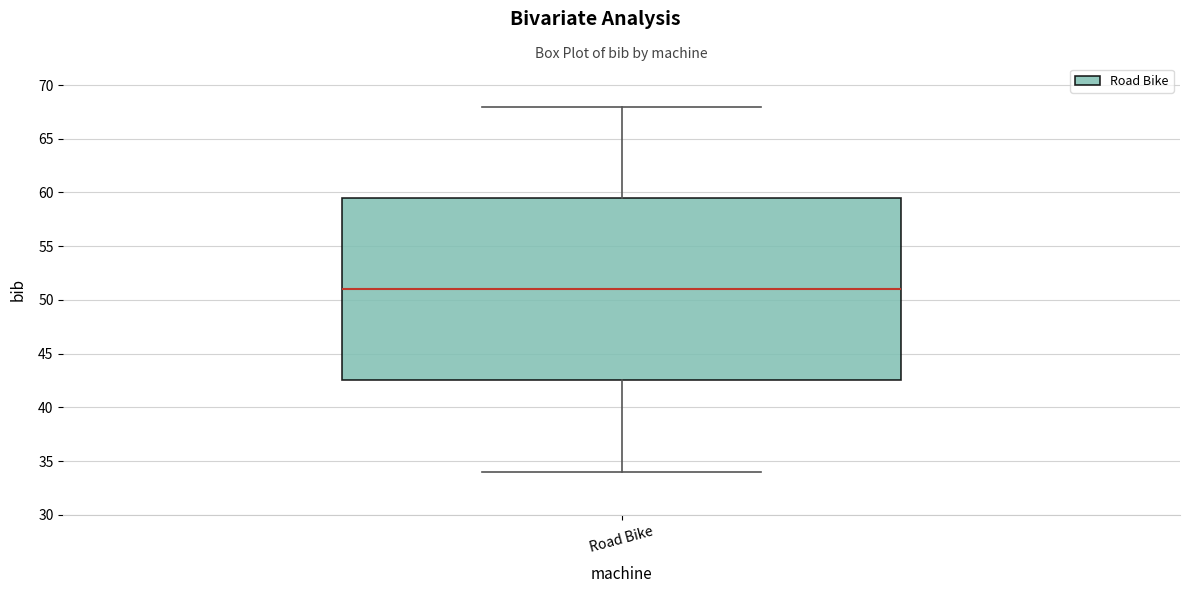

Transcribe this box plot: give where the median line is, the range the box spans, and where the two whiskers end, as read against the y-axis. The values are not printed on the chart, so give them approximately, as read against the axis.

median 51.0, box 42.5 to 59.5, whiskers 34.0 to 68.0